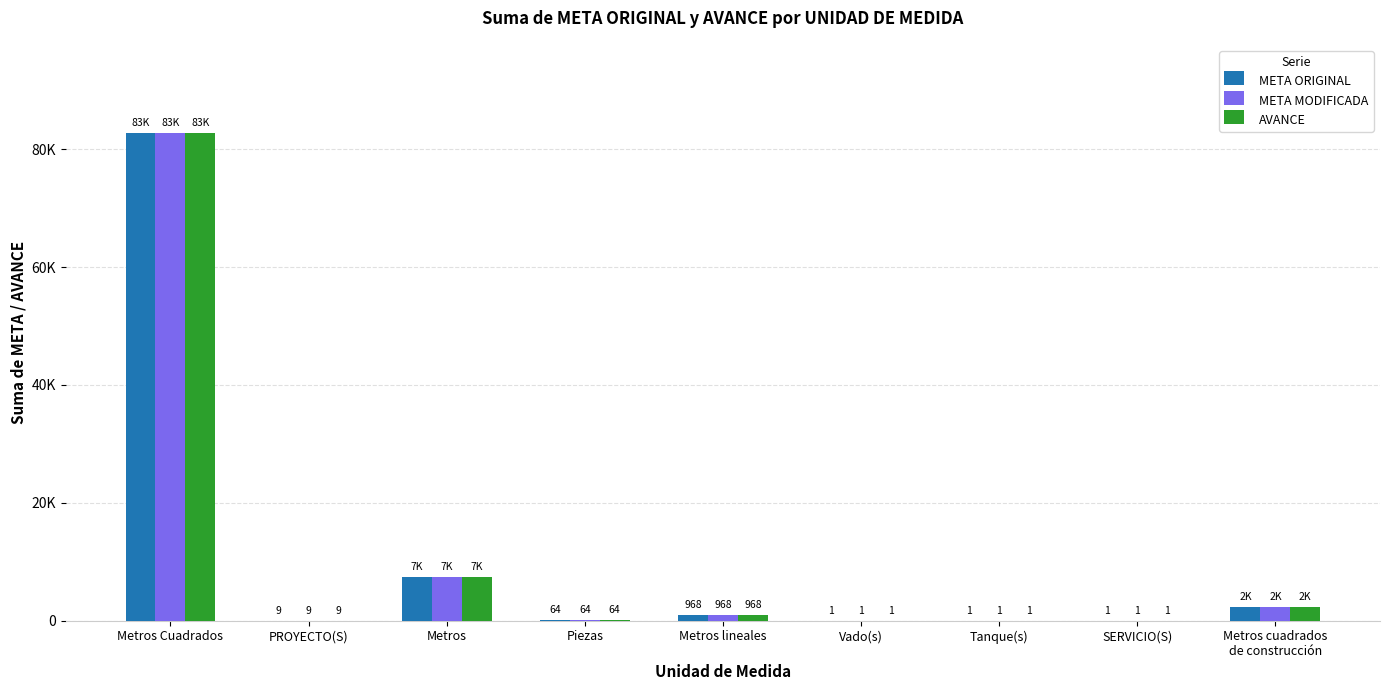

Is the value of AVANCE at Vado(s) greater than the value of META ORIGINAL at Metros?

No